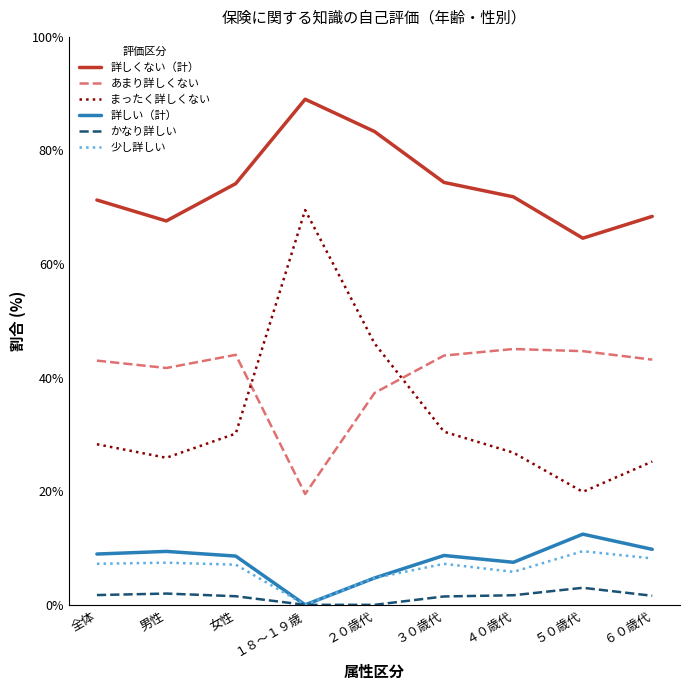

Which series has the largest total across all categories?

詳しくない（計）